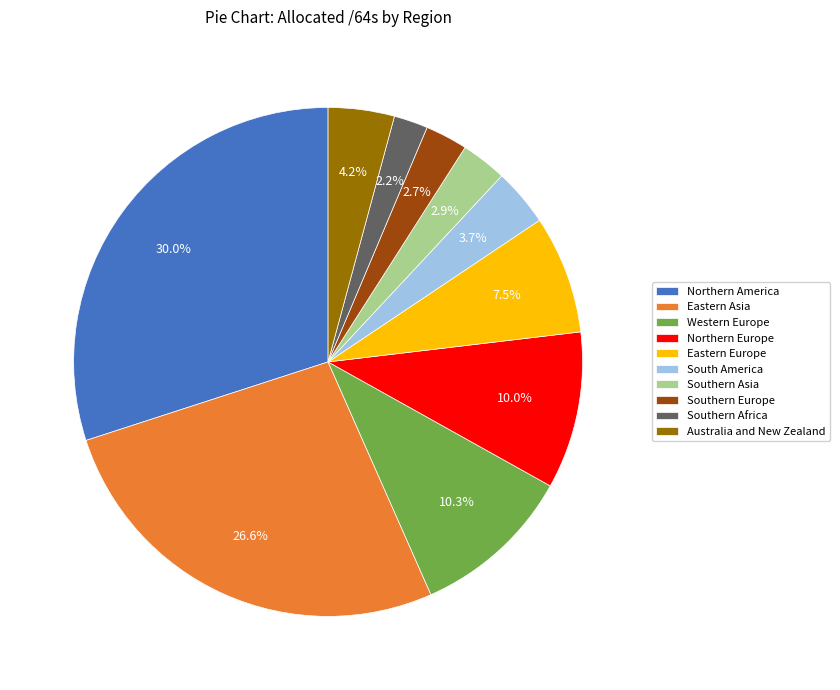

How much of the chart is everything except Western Europe?

89.7%